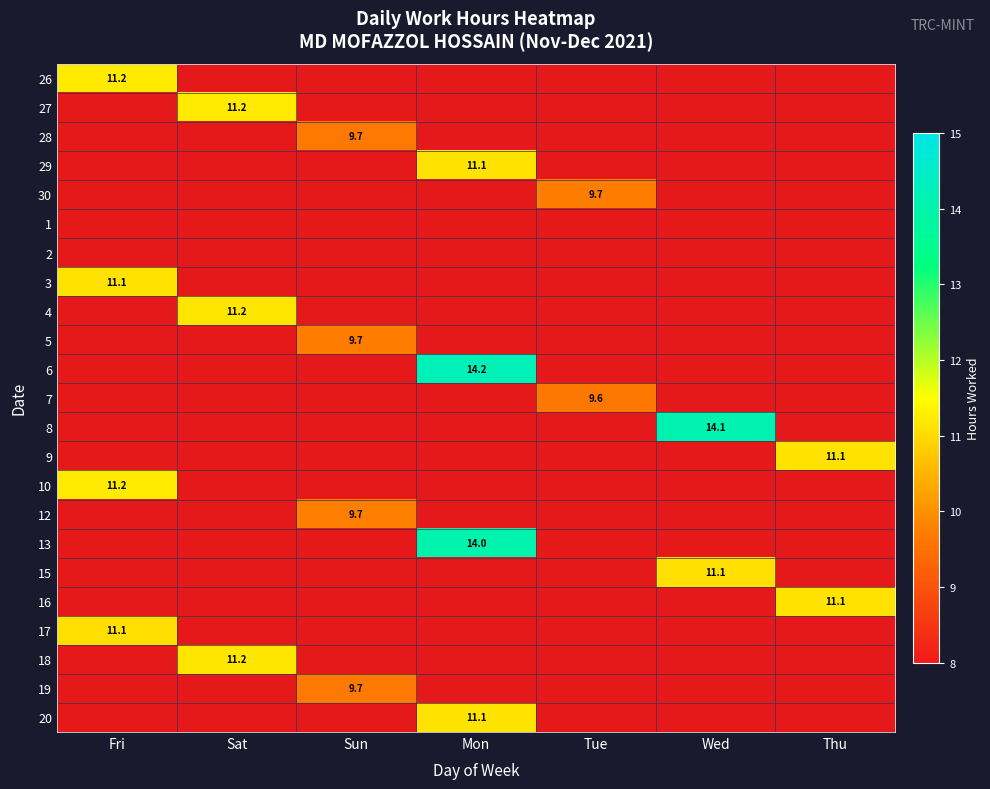

Is the value of 4 at Sun greater than the value of 28 at Wed?

No